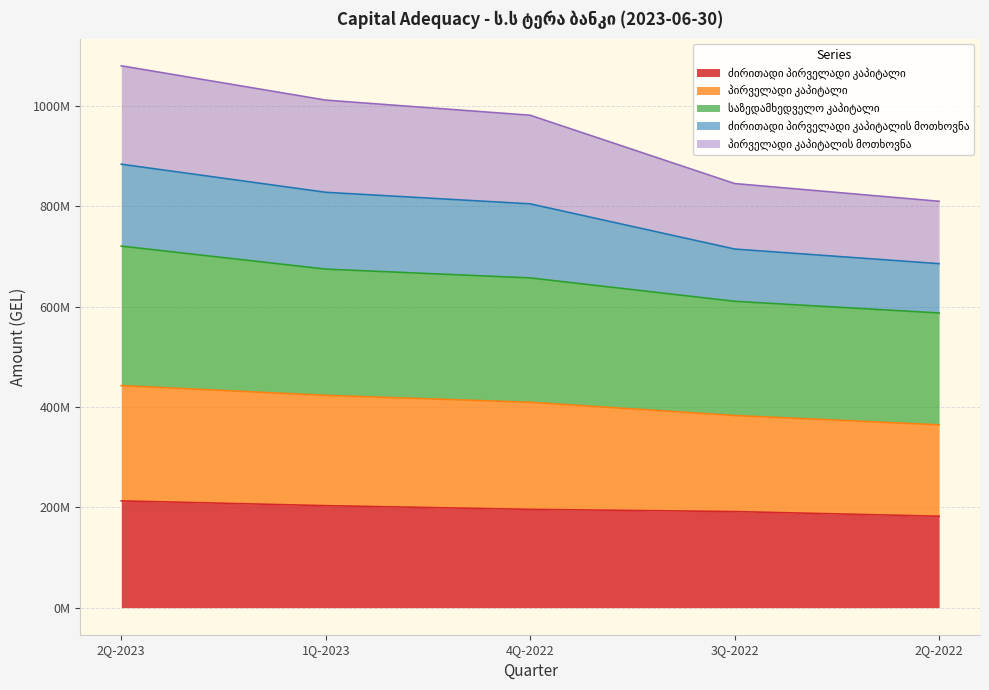

At which category does the chart reach its peak across all series?

2Q-2023